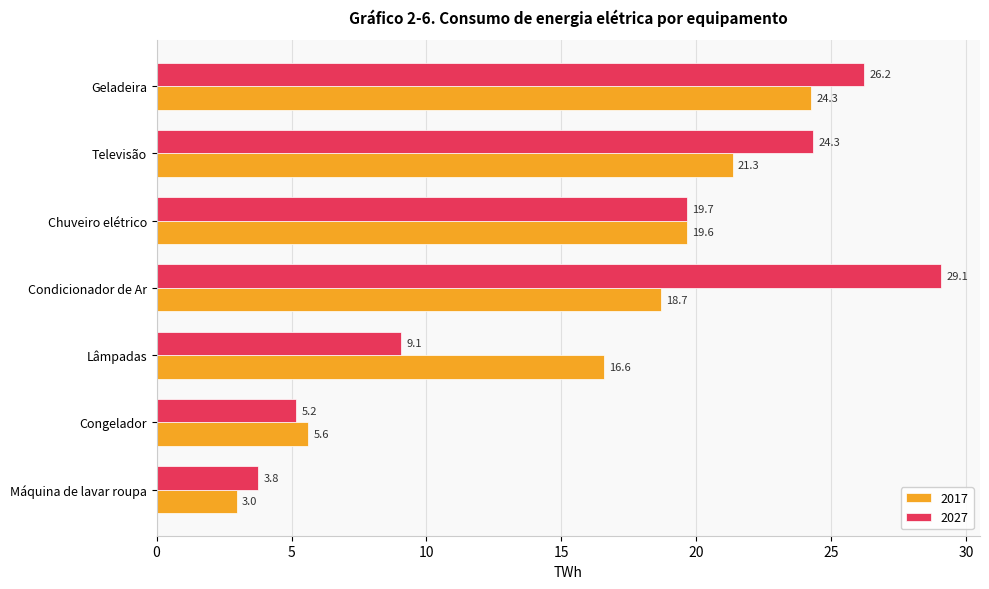

What is the total value across all series at Condicionador de Ar?

47.8